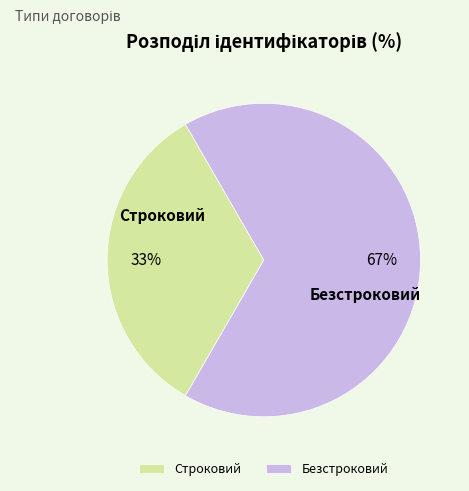

Which slice represents more than half of the pie?

Безстроковий